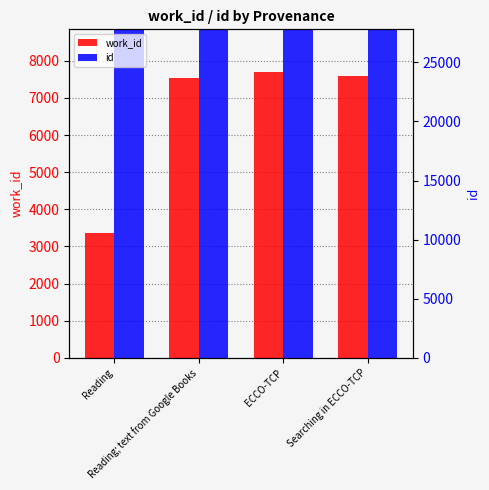

What is the difference between the second highest and minimum values in the work_id series?

4217